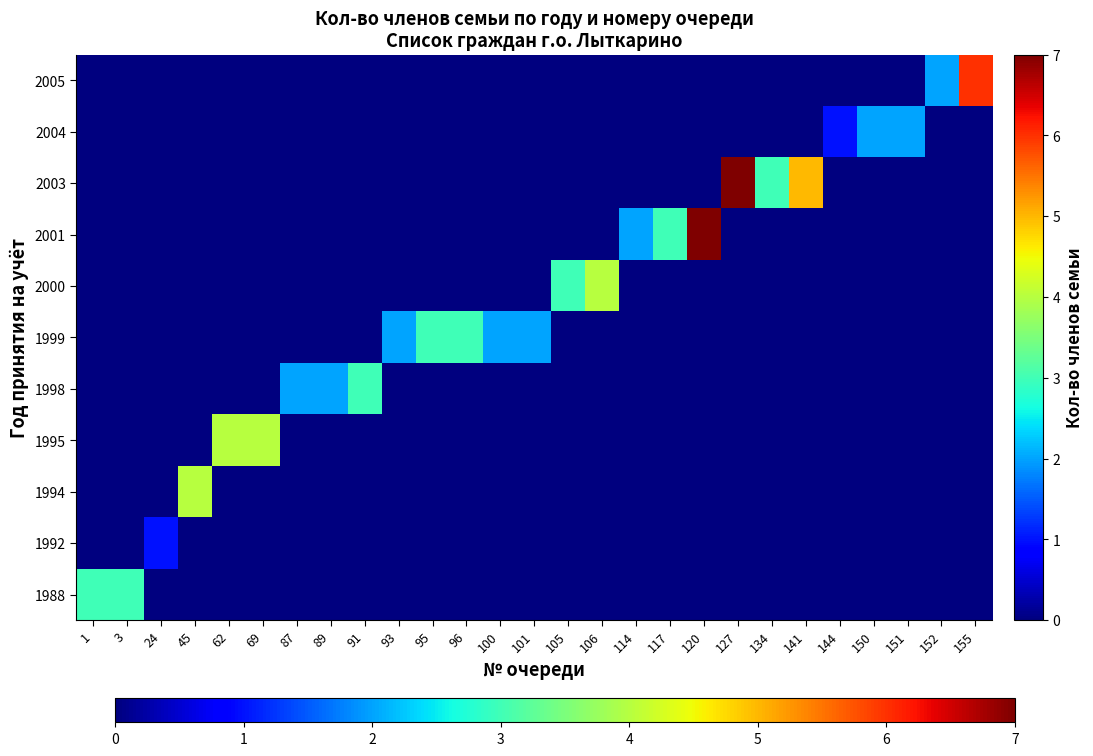

Reading left to right, list all the values displayed in this chart.

1988: 1=3	3=3	24=0	45=0	62=0	69=0	87=0	89=0	91=0	93=0	95=0	96=0	100=0	101=0	105=0	106=0	114=0	117=0	120=0	127=0	134=0	141=0	144=0	150=0	151=0	152=0	155=0
1992: 1=0	3=0	24=1	45=0	62=0	69=0	87=0	89=0	91=0	93=0	95=0	96=0	100=0	101=0	105=0	106=0	114=0	117=0	120=0	127=0	134=0	141=0	144=0	150=0	151=0	152=0	155=0
1994: 1=0	3=0	24=0	45=4	62=0	69=0	87=0	89=0	91=0	93=0	95=0	96=0	100=0	101=0	105=0	106=0	114=0	117=0	120=0	127=0	134=0	141=0	144=0	150=0	151=0	152=0	155=0
1995: 1=0	3=0	24=0	45=0	62=4	69=4	87=0	89=0	91=0	93=0	95=0	96=0	100=0	101=0	105=0	106=0	114=0	117=0	120=0	127=0	134=0	141=0	144=0	150=0	151=0	152=0	155=0
1998: 1=0	3=0	24=0	45=0	62=0	69=0	87=2	89=2	91=3	93=0	95=0	96=0	100=0	101=0	105=0	106=0	114=0	117=0	120=0	127=0	134=0	141=0	144=0	150=0	151=0	152=0	155=0
1999: 1=0	3=0	24=0	45=0	62=0	69=0	87=0	89=0	91=0	93=2	95=3	96=3	100=2	101=2	105=0	106=0	114=0	117=0	120=0	127=0	134=0	141=0	144=0	150=0	151=0	152=0	155=0
2000: 1=0	3=0	24=0	45=0	62=0	69=0	87=0	89=0	91=0	93=0	95=0	96=0	100=0	101=0	105=3	106=4	114=0	117=0	120=0	127=0	134=0	141=0	144=0	150=0	151=0	152=0	155=0
2001: 1=0	3=0	24=0	45=0	62=0	69=0	87=0	89=0	91=0	93=0	95=0	96=0	100=0	101=0	105=0	106=0	114=2	117=3	120=7	127=0	134=0	141=0	144=0	150=0	151=0	152=0	155=0
2003: 1=0	3=0	24=0	45=0	62=0	69=0	87=0	89=0	91=0	93=0	95=0	96=0	100=0	101=0	105=0	106=0	114=0	117=0	120=0	127=7	134=3	141=5	144=0	150=0	151=0	152=0	155=0
2004: 1=0	3=0	24=0	45=0	62=0	69=0	87=0	89=0	91=0	93=0	95=0	96=0	100=0	101=0	105=0	106=0	114=0	117=0	120=0	127=0	134=0	141=0	144=1	150=2	151=2	152=0	155=0
2005: 1=0	3=0	24=0	45=0	62=0	69=0	87=0	89=0	91=0	93=0	95=0	96=0	100=0	101=0	105=0	106=0	114=0	117=0	120=0	127=0	134=0	141=0	144=0	150=0	151=0	152=2	155=6